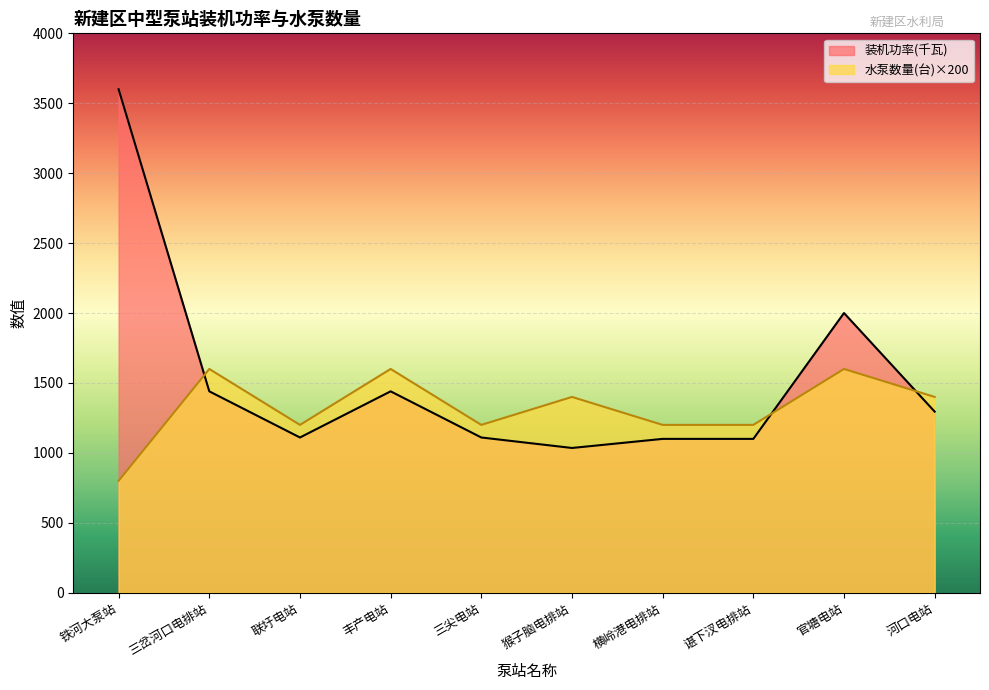

What is the sum of the 装机功率(千瓦) values at 河口电站 and 三岔河口电排站?

2735